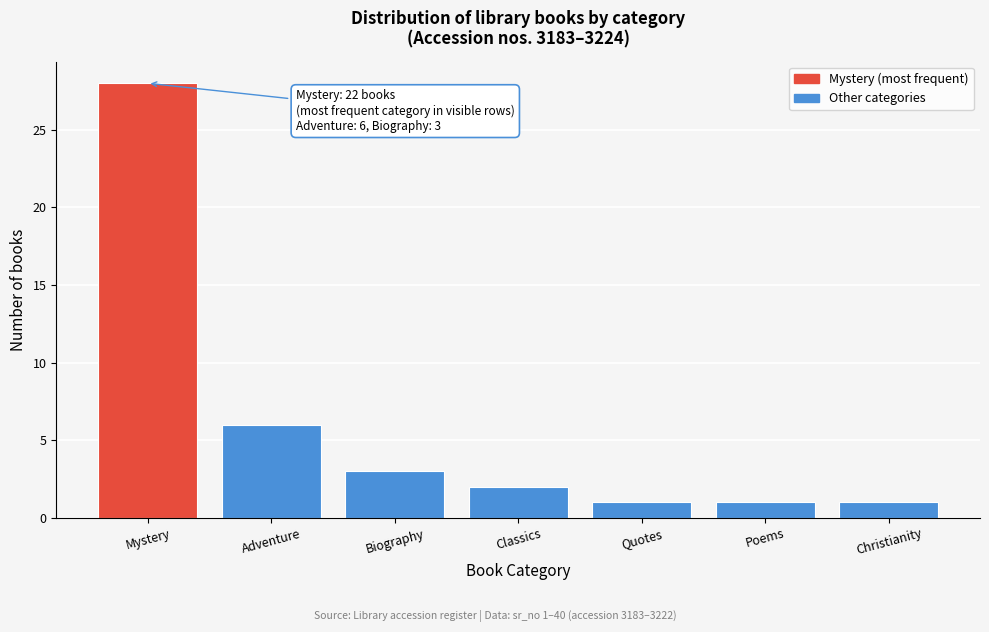

Reading right to left, transcribe all the data shown in this chart.

1	1	1	2	3	6	28